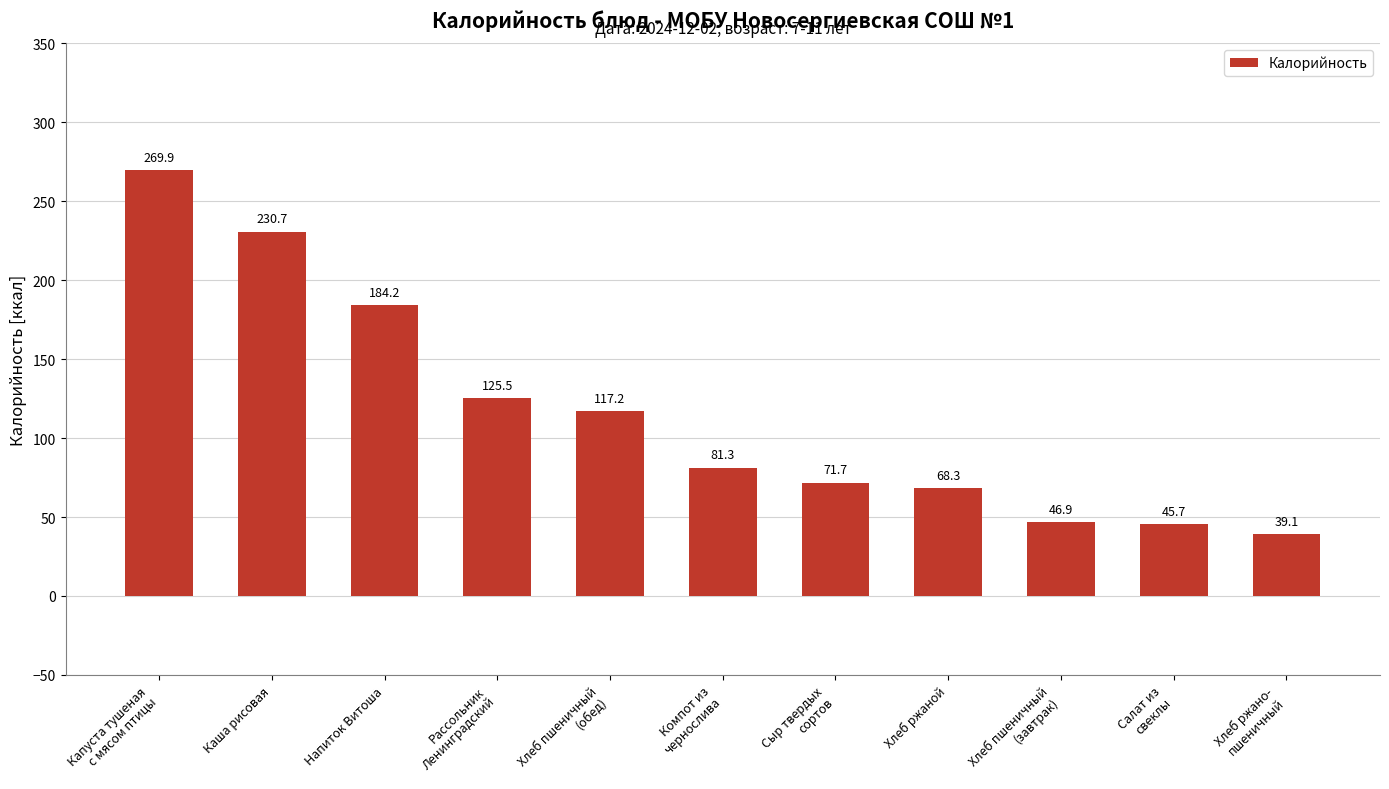

Reading right to left, extract all data points from this chart.

Хлеб ржано-
пшеничный=39.1	Салат из
свеклы=45.7	Хлеб пшеничный
(завтрак)=46.9	Хлеб ржаной=68.3	Сыр твердых
сортов=71.7	Компот из
чернослива=81.3	Хлеб пшеничный
(обед)=117.2	Рассольник
Ленинградский=125.5	Напиток Витоша=184.2	Каша рисовая=230.7	Капуста тушеная
с мясом птицы=269.9